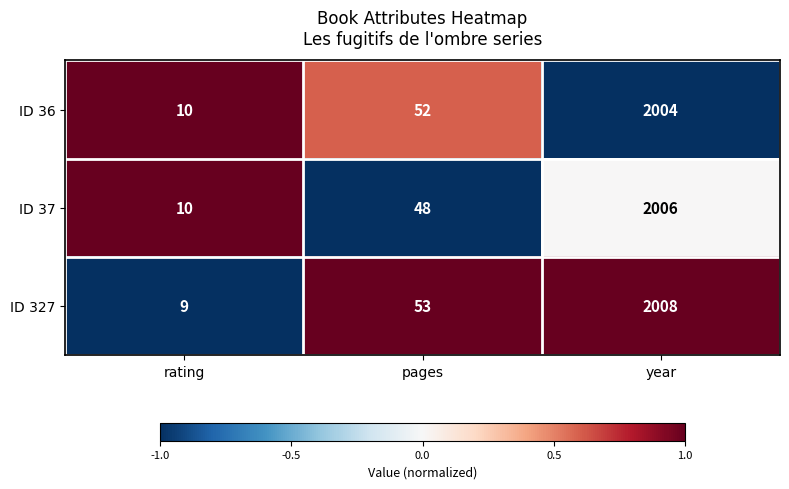

At year, list the series in order from largest to smallest.

ID 327, ID 37, ID 36